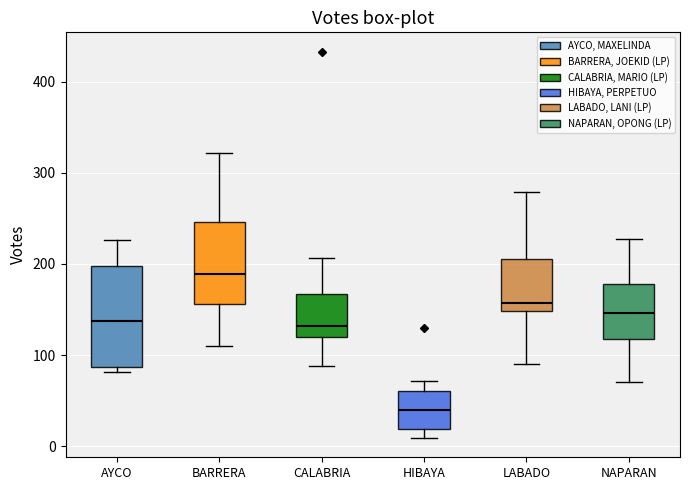

Reading left to right, read every box against the y-axis: the position of its median line, the range the box covers, and the ends of its whiskers. The values are not printed on the chart, so give them approximately, as read against the axis.

AYCO: median 140, box 90 to 200, whiskers 80 to 230
BARRERA: median 190, box 160 to 250, whiskers 110 to 320
CALABRIA: median 130, box 120 to 170, whiskers 90 to 210
HIBAYA: median 40, box 20 to 60, whiskers 10 to 70
LABADO: median 160, box 150 to 210, whiskers 90 to 280
NAPARAN: median 150, box 120 to 180, whiskers 70 to 230